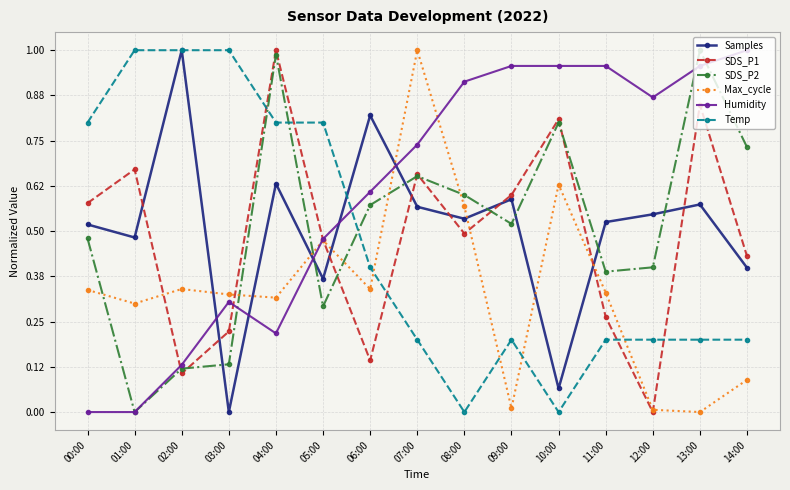

Between 11:00 and 13:00, which series saw the biggest shift?

SDS_P2